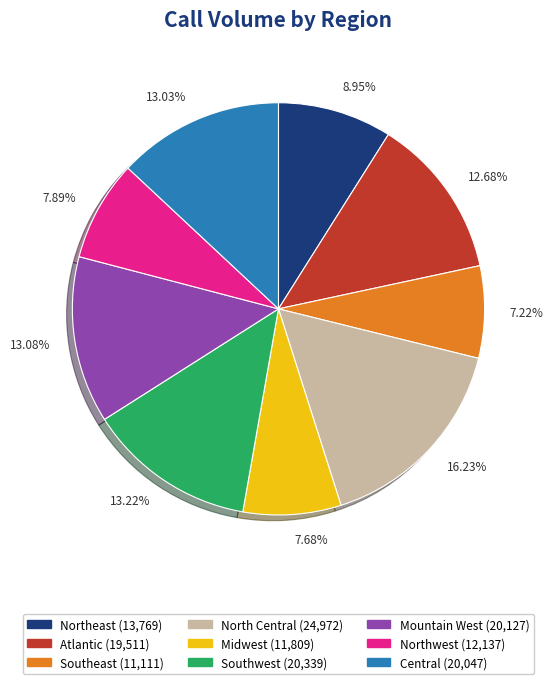

To the nearest percent, what is the combined percentage of Atlantic and Northeast?

22%